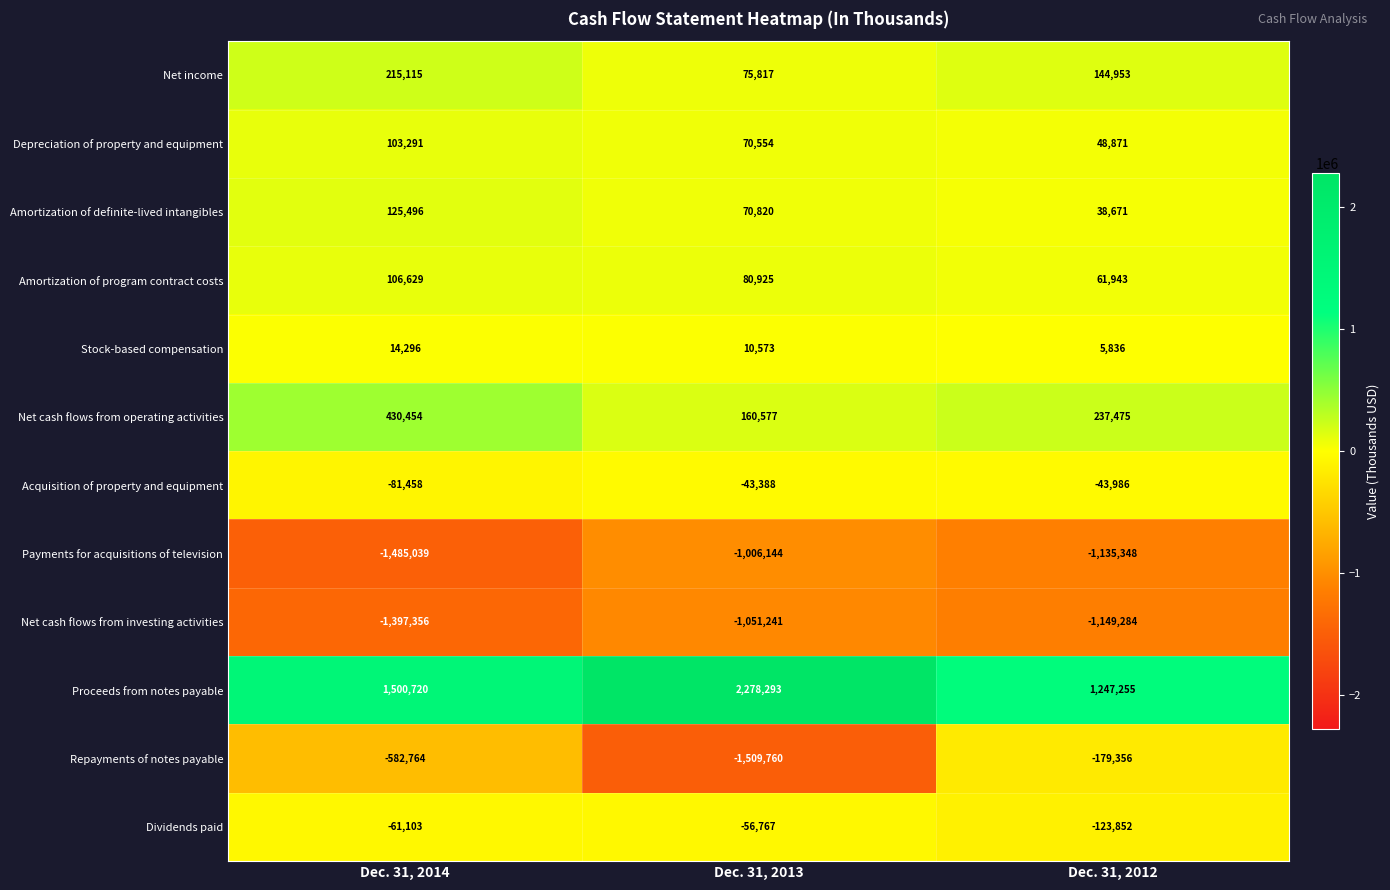

Is it true that Amortization of program contract costs equals 38092 at Dec. 31, 2013?

False